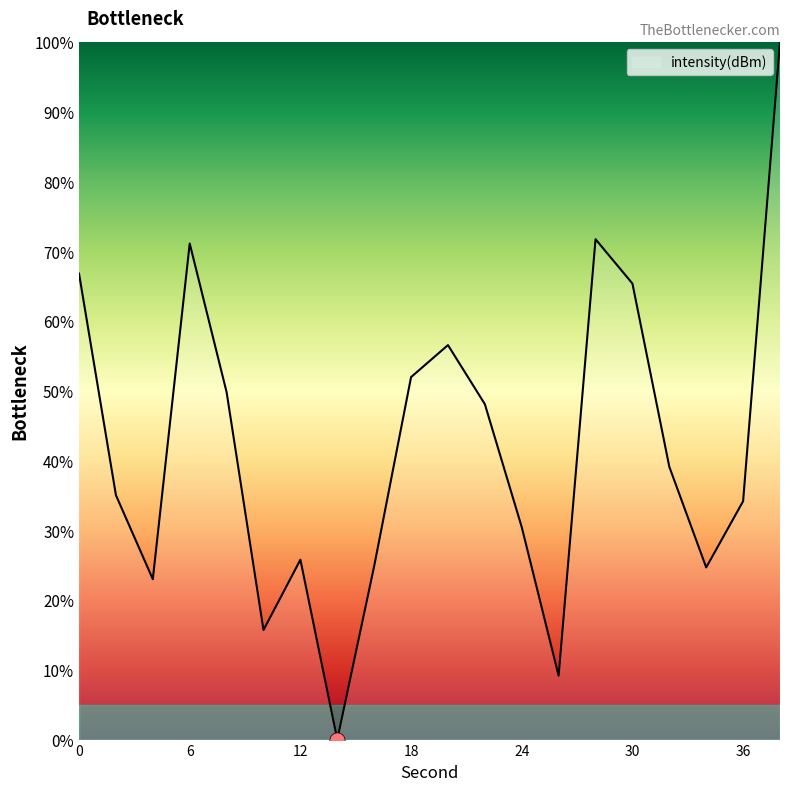

What is the difference between the maximum and minimum values?

100.0